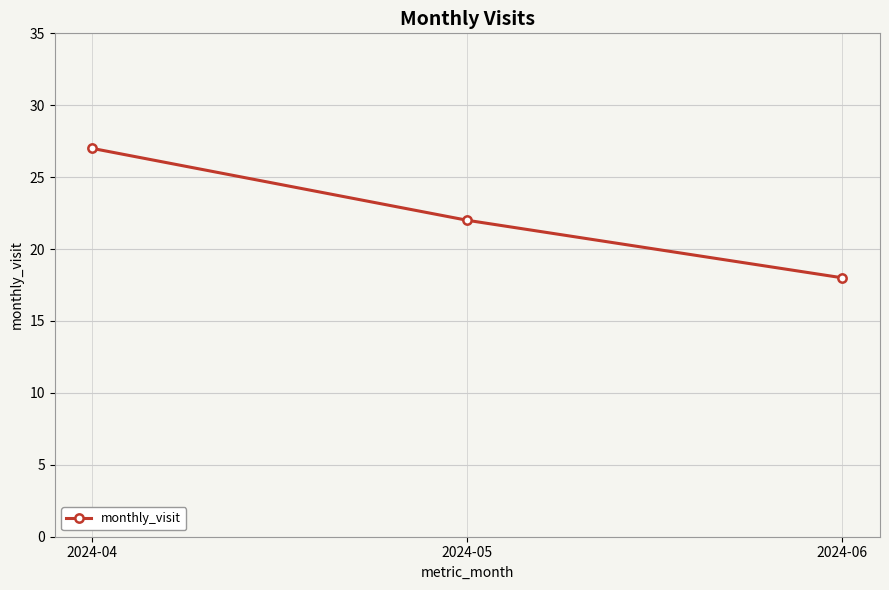

The value at 2024-04 is 27. True or false?

True